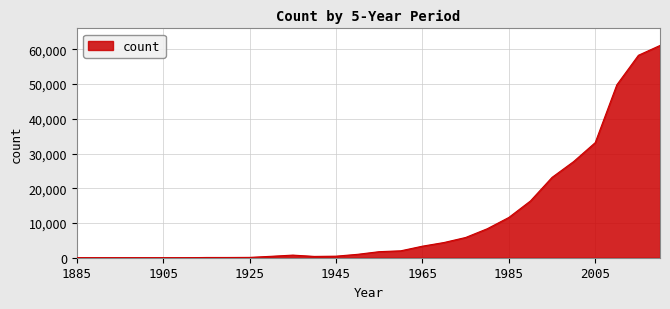

What is the greatest value displayed?

61129